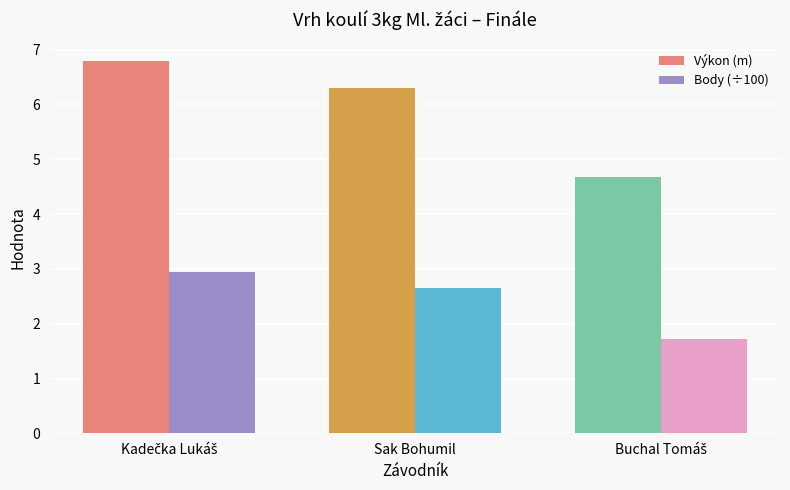

Which series has the widest spread of values?

Výkon (m)